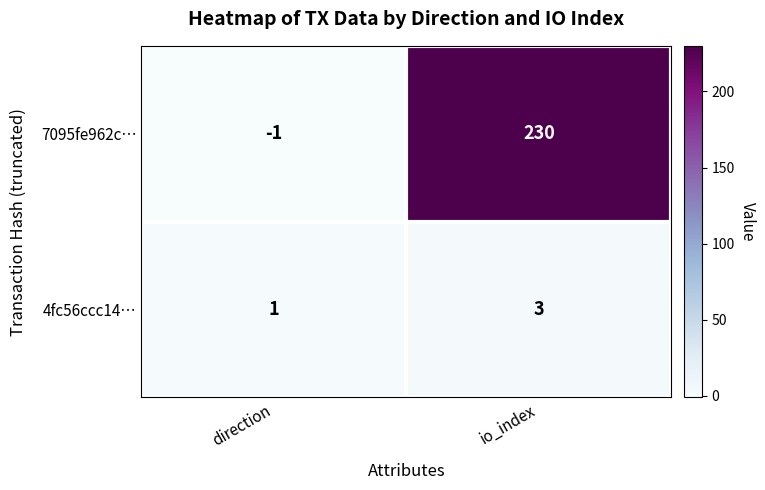

What is the total value across all series at io_index?

233